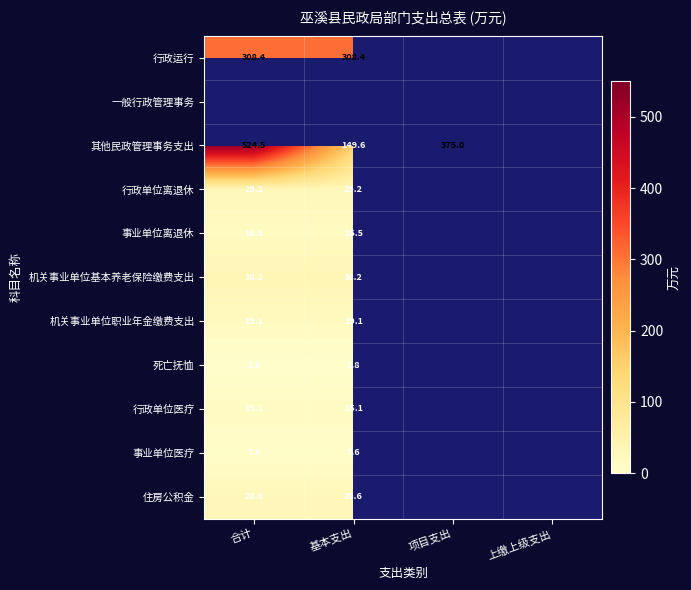

The 死亡抚恤 series shows 2.8 at 基本支出. True or false?

True